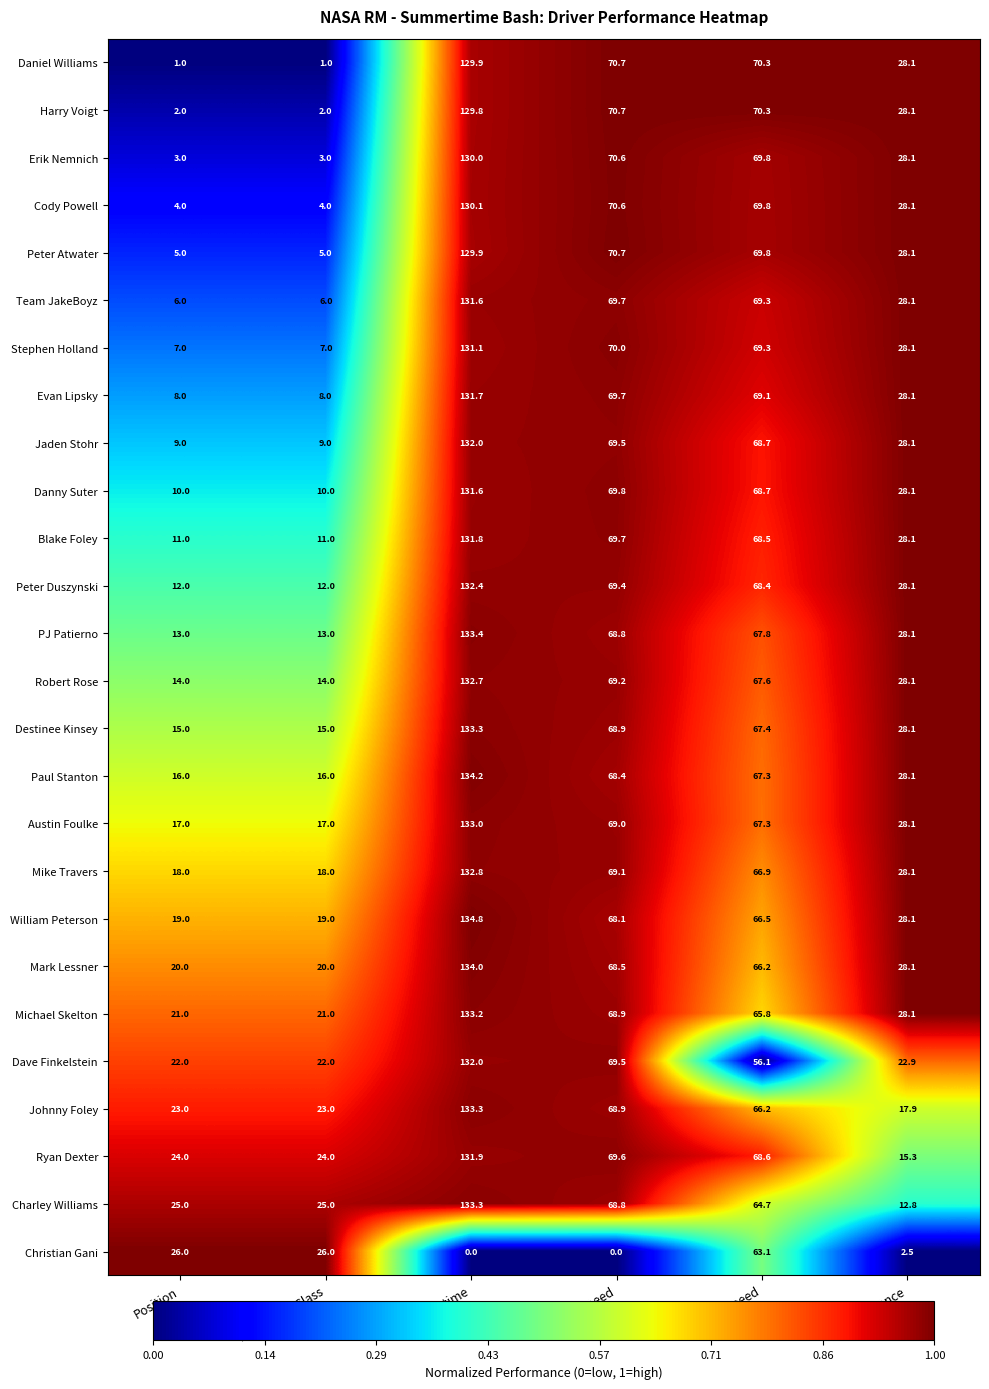

The value of Charley Williams at Average Speed is 64.7. True or false?

True